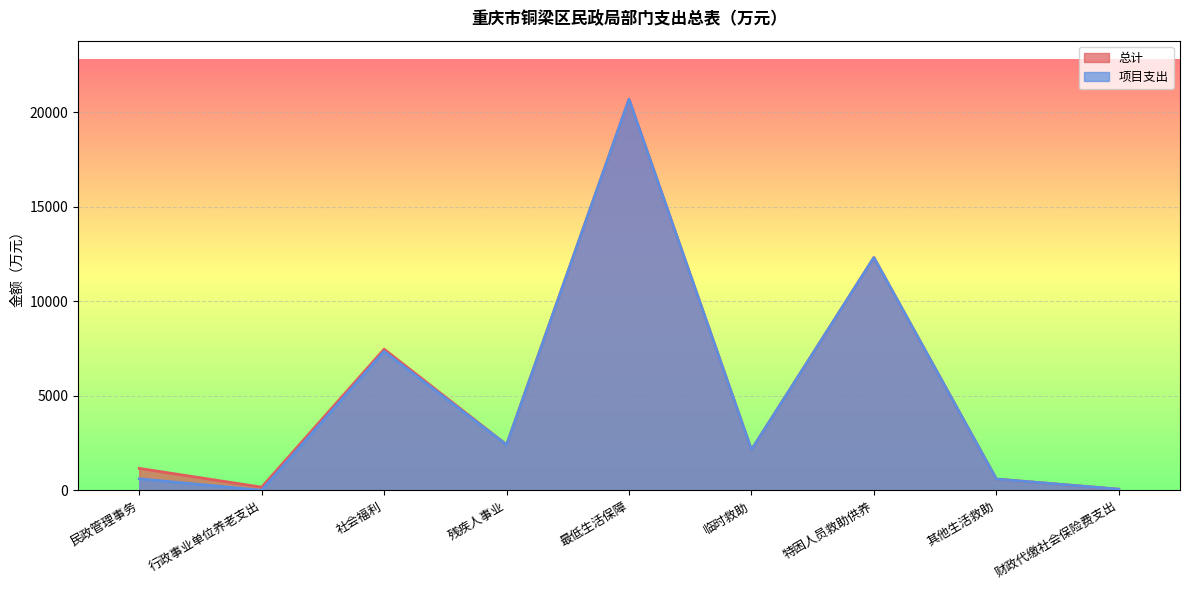

Is the value of 总计 at 临时救助 greater than the value of 项目支出 at 特困人员救助供养?

No